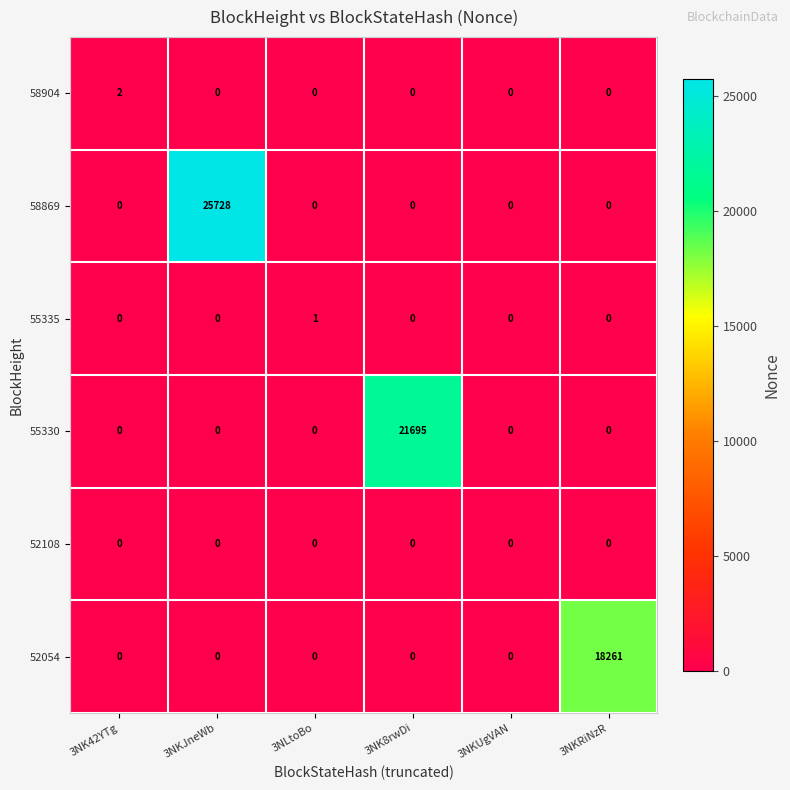

At which label does 58869 reach its peak?

3NKJneWb